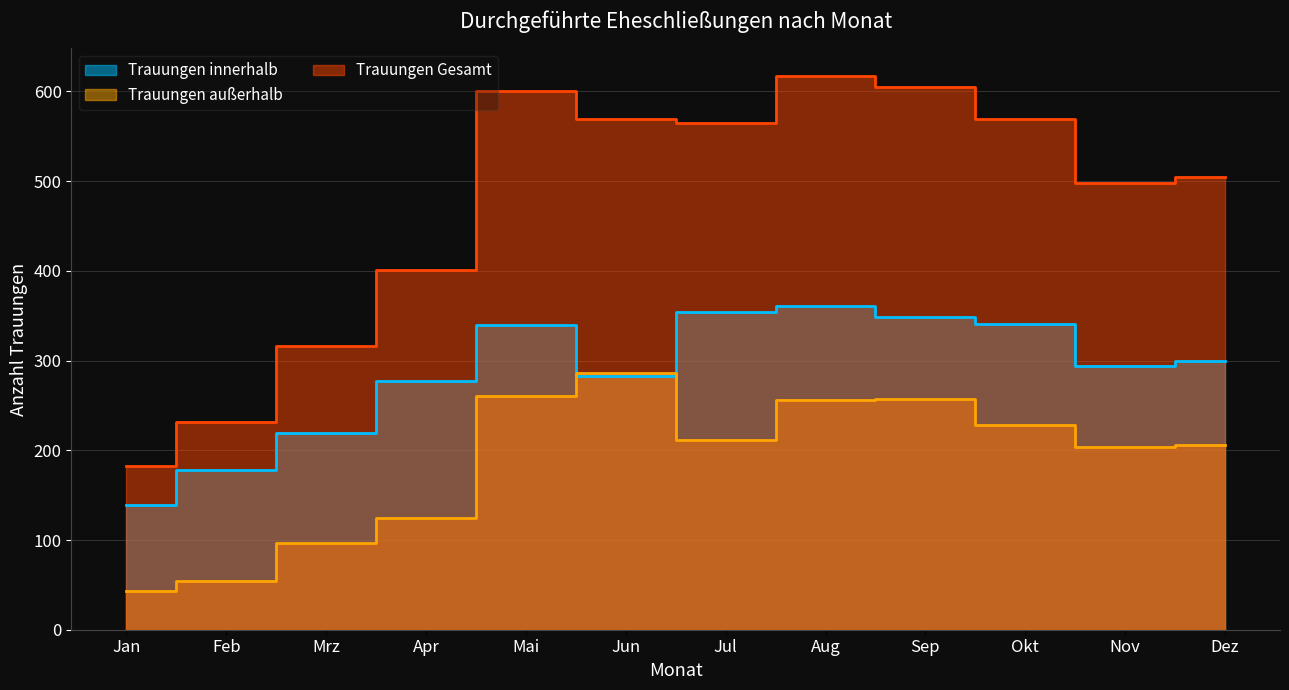

What is the label of the 3rd point from the left?

Mrz